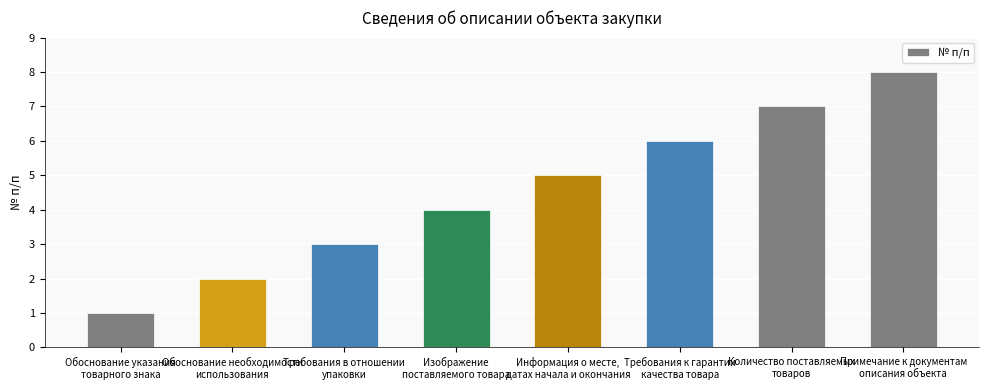

Approximately how many times larger is the value at Обоснование указания
товарного знака compared to Примечание к документам
описания объекта?

0.1